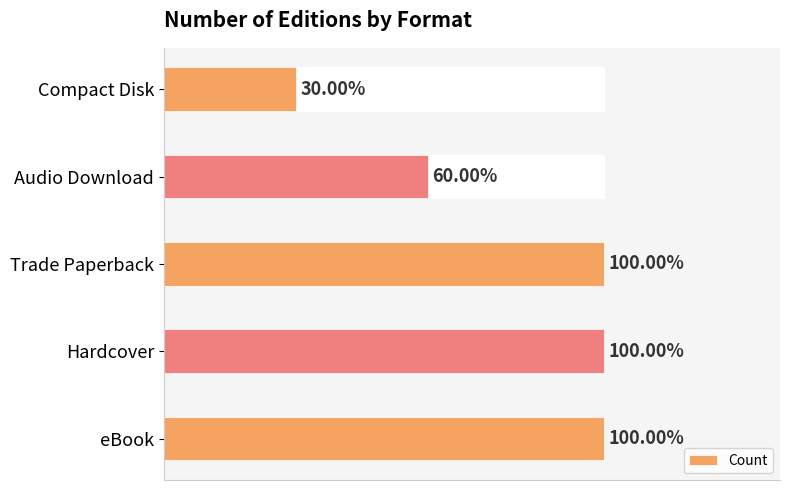

How many series are shown in this chart?

1